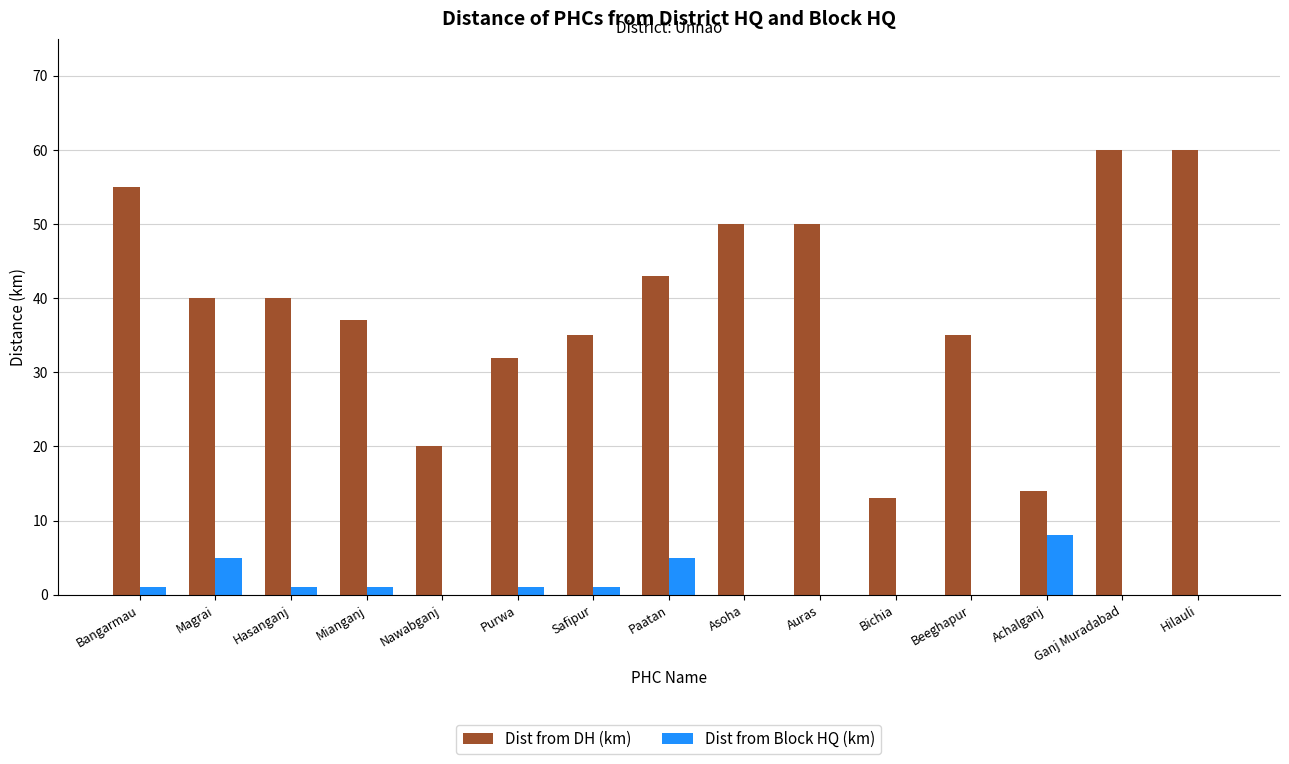

What is the greatest value displayed?

60